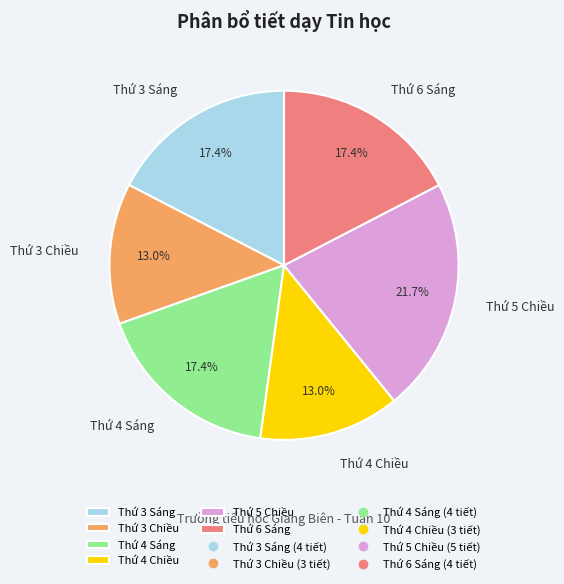

What is the total percentage of Thứ 5 Chiều and Thứ 3 Sáng?

39.1%